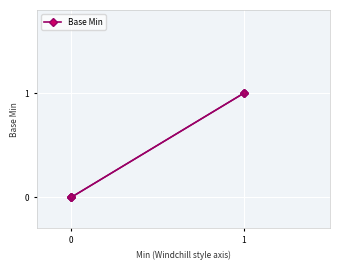

How many lines are shown in the chart?

1